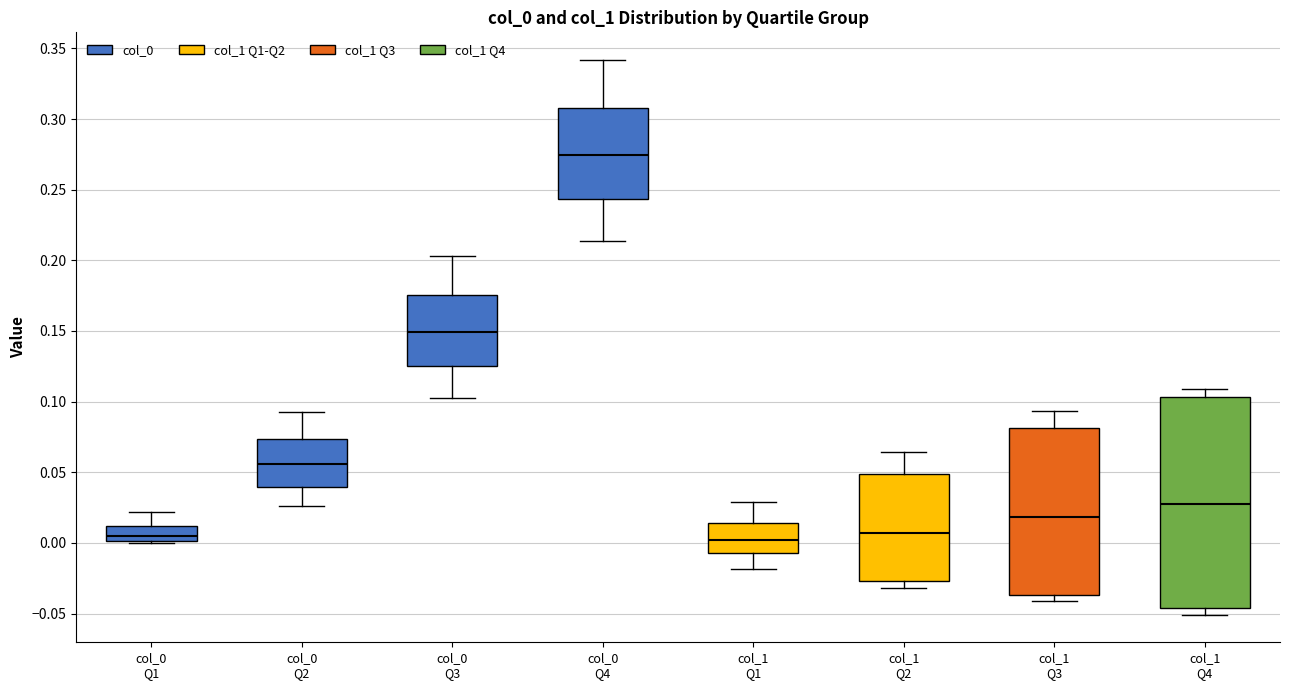

Which box's median line is the highest?

col_0 Q4